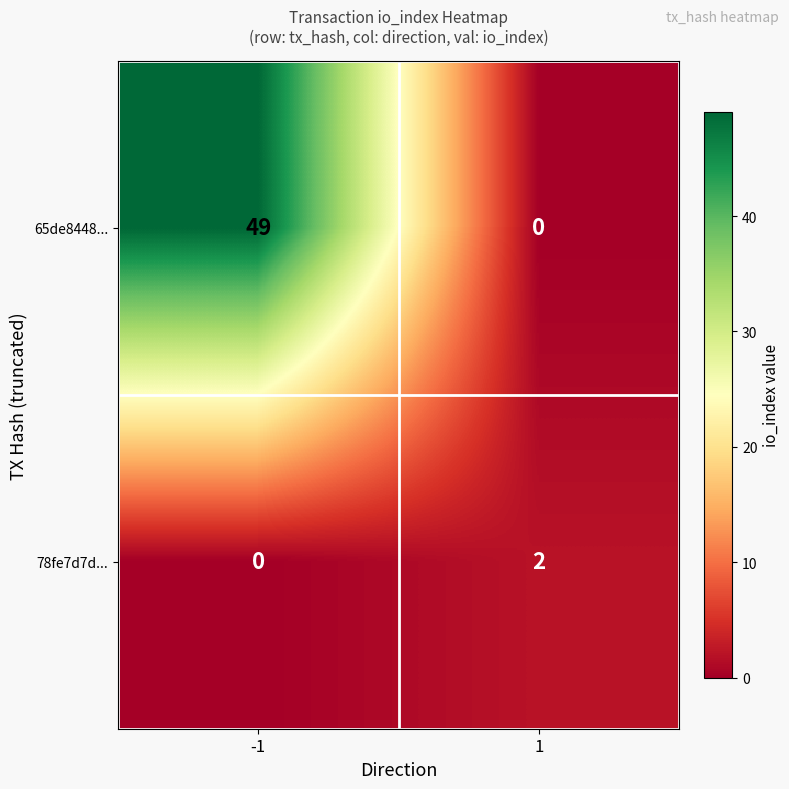

Which series changed the most between -1 and 1?

65de8448...